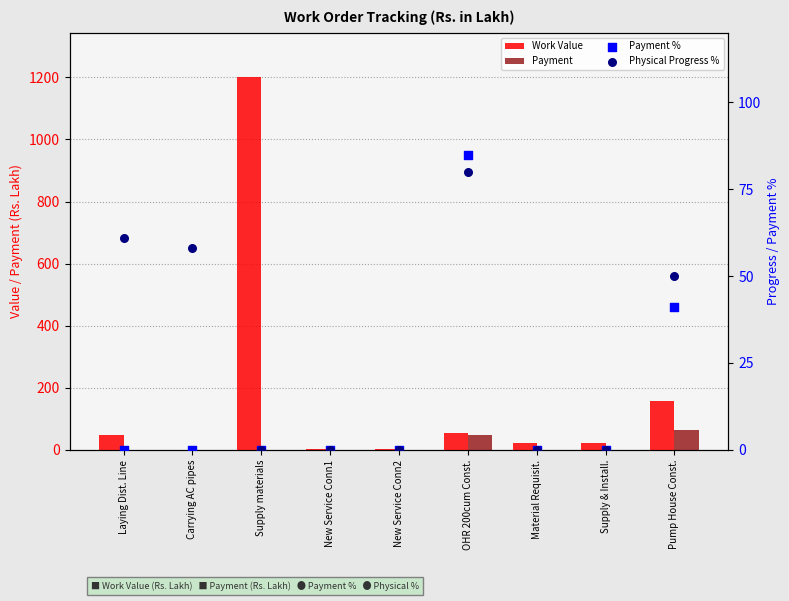

Is the value of Payment at Laying Dist. Line greater than the value of Payment % at Carrying AC pipes?

No